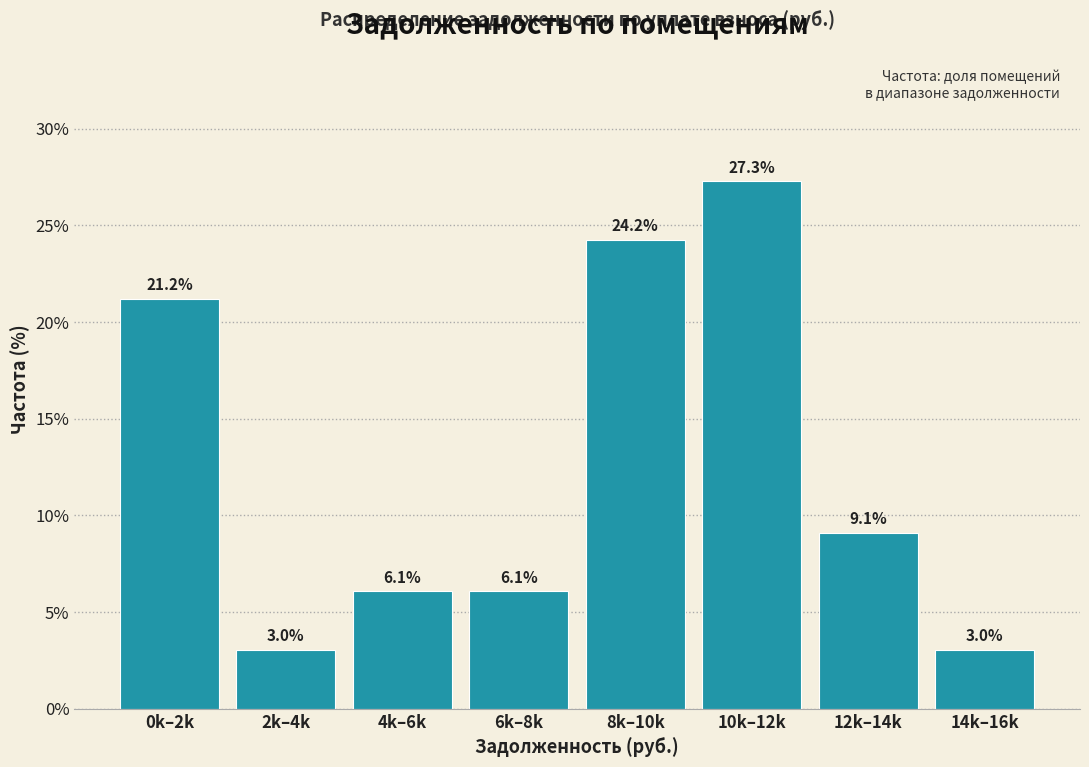

Reading right to left, transcribe all the data shown in this chart.

3.0	9.1	27.3	24.2	6.1	6.1	3.0	21.2